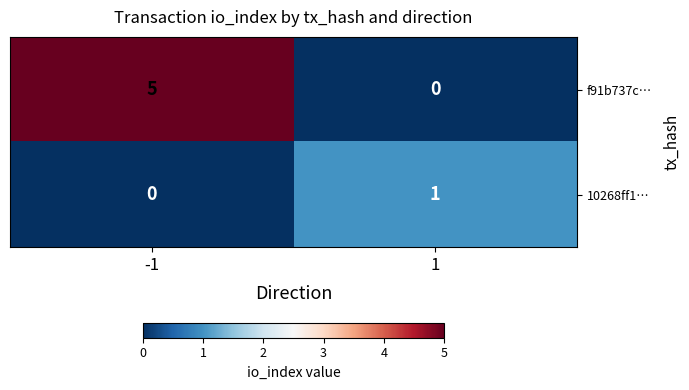

What is the difference between the maximum and minimum values in the f91b737c… series?

5